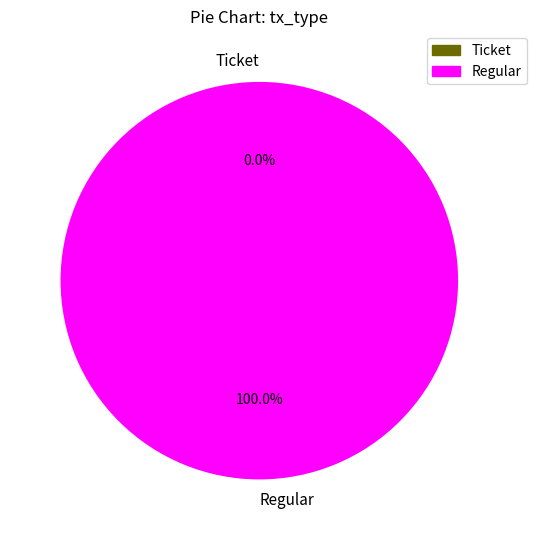

Between Ticket and Regular, which is larger?

Regular